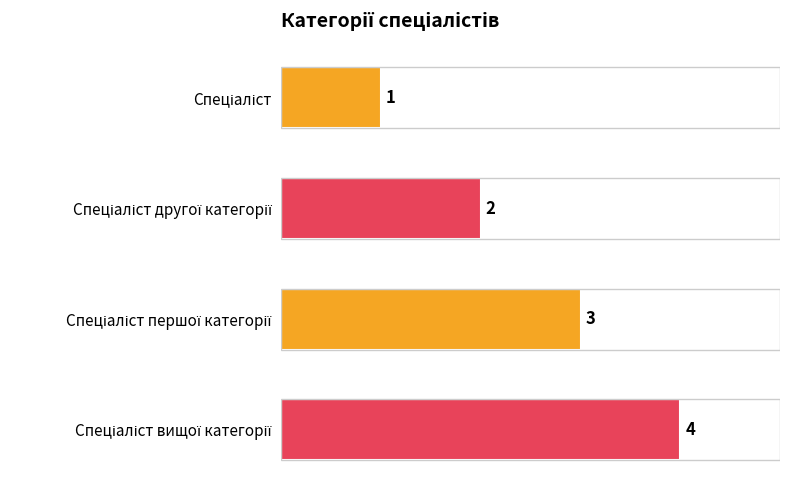

What is the value of the 1st bar from the top?

1